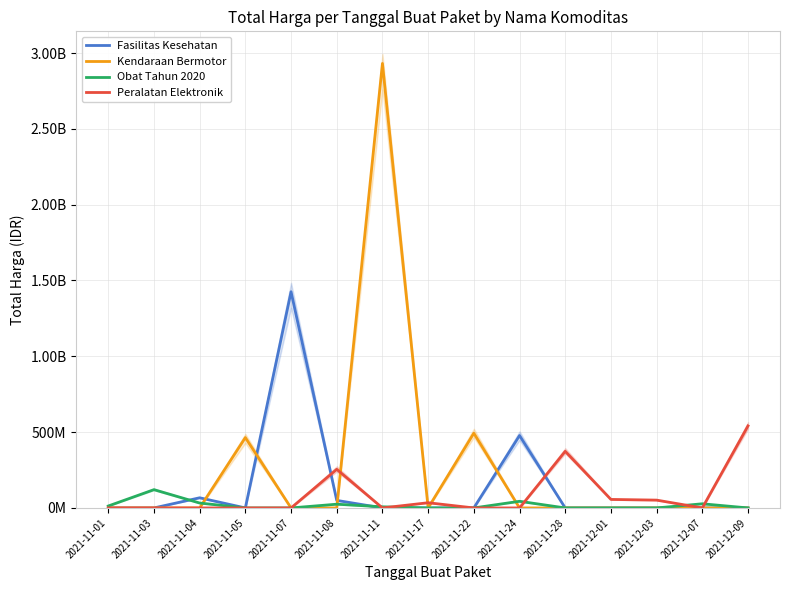

What is the label of the 3rd point from the right?

2021-12-03